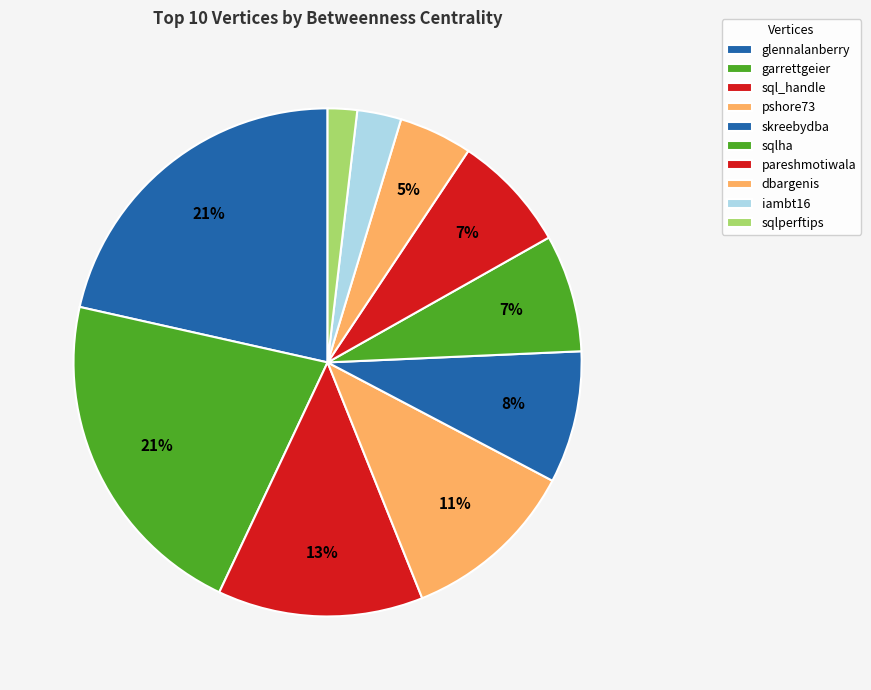

How many segments does this pie chart have?

10